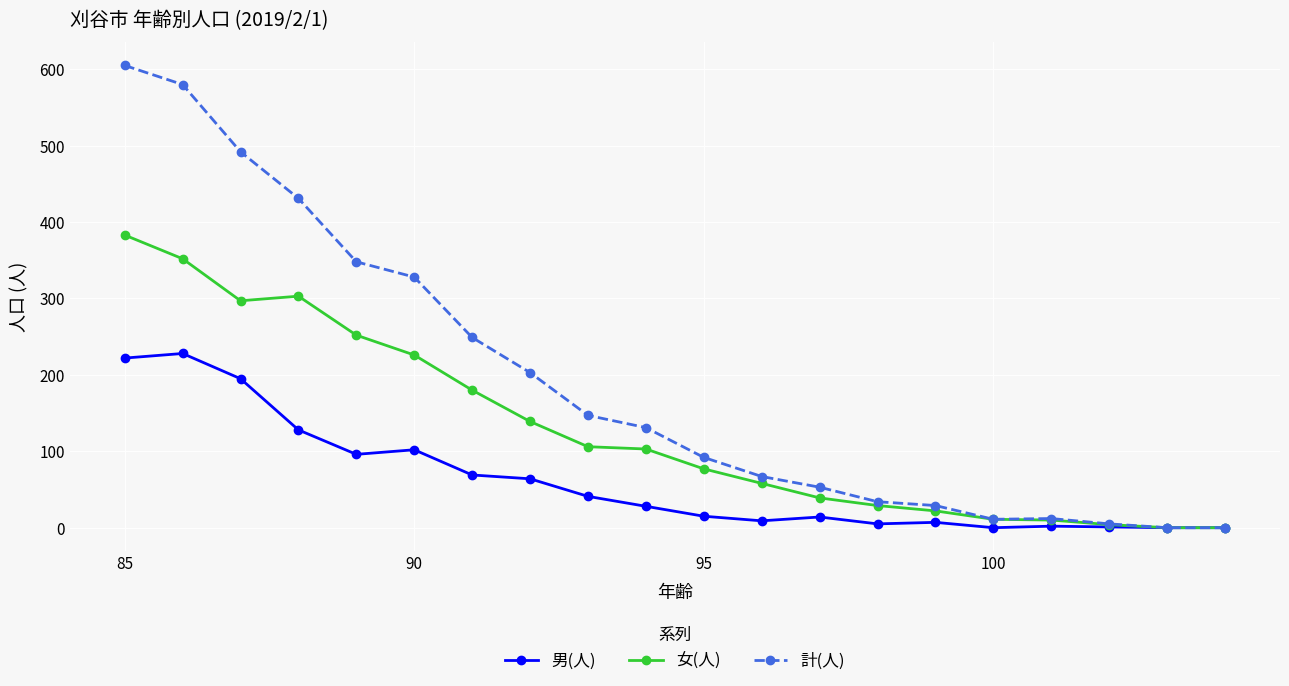

At which label is 男(人) closest to 114?

90